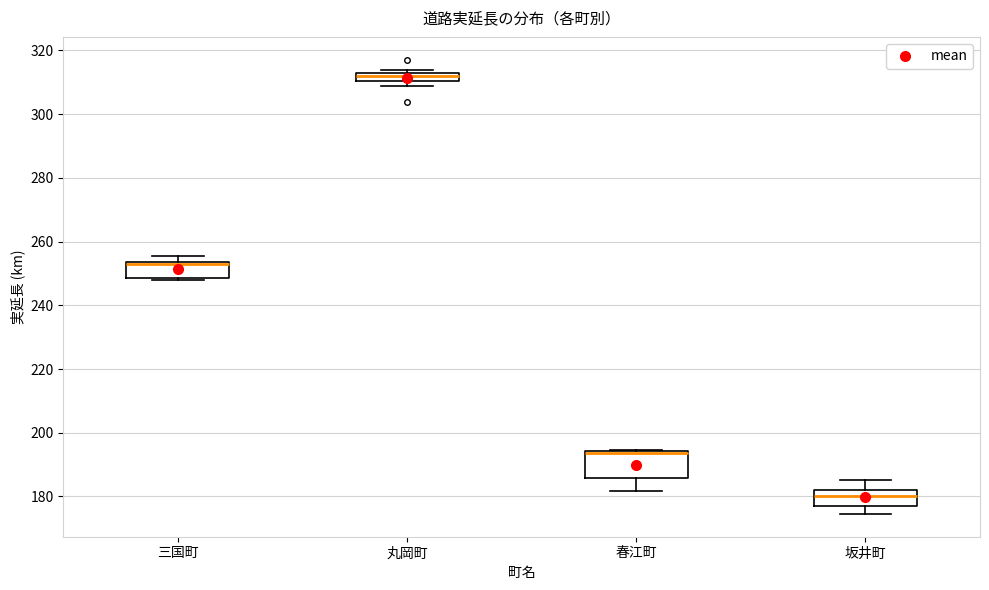

Where is the lower edge of the box for 丸岡町 on the y-axis? The values are not printed on the chart, so give them approximately, as read against the axis.

310